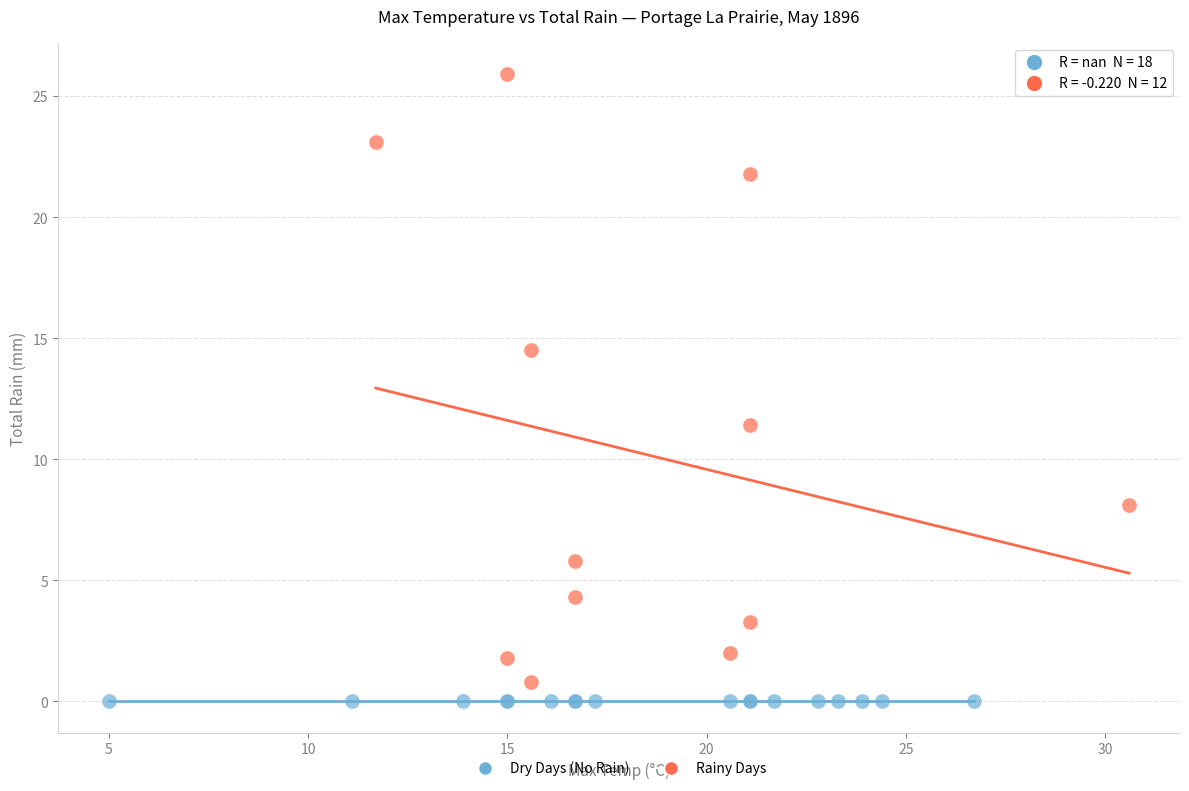

Which series contains the highest Y value?

Rainy Days